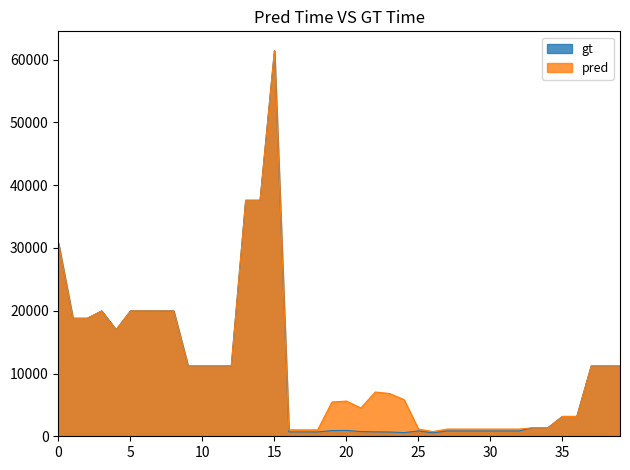

What is the total value across all series at 5?

39928.3